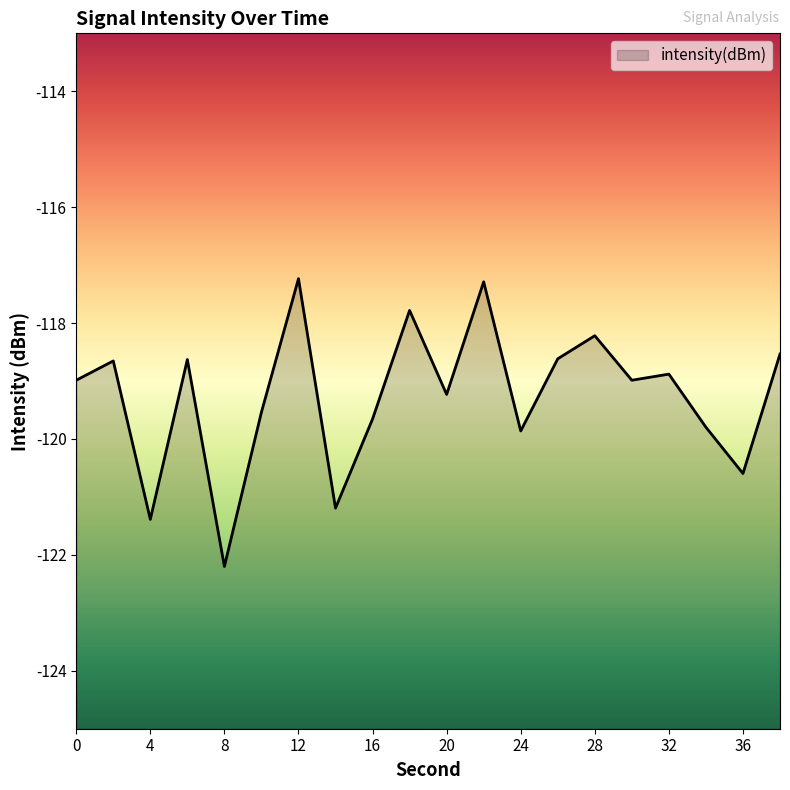

At which label does the data first exceed -118?

12